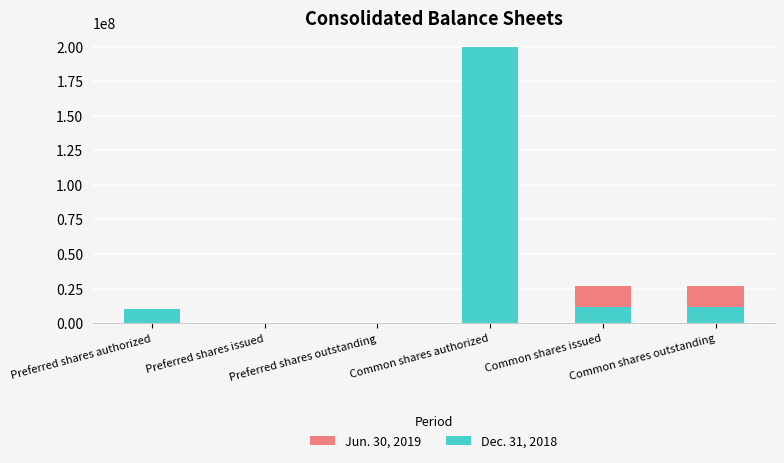

Count the number of categories in the chart.

6